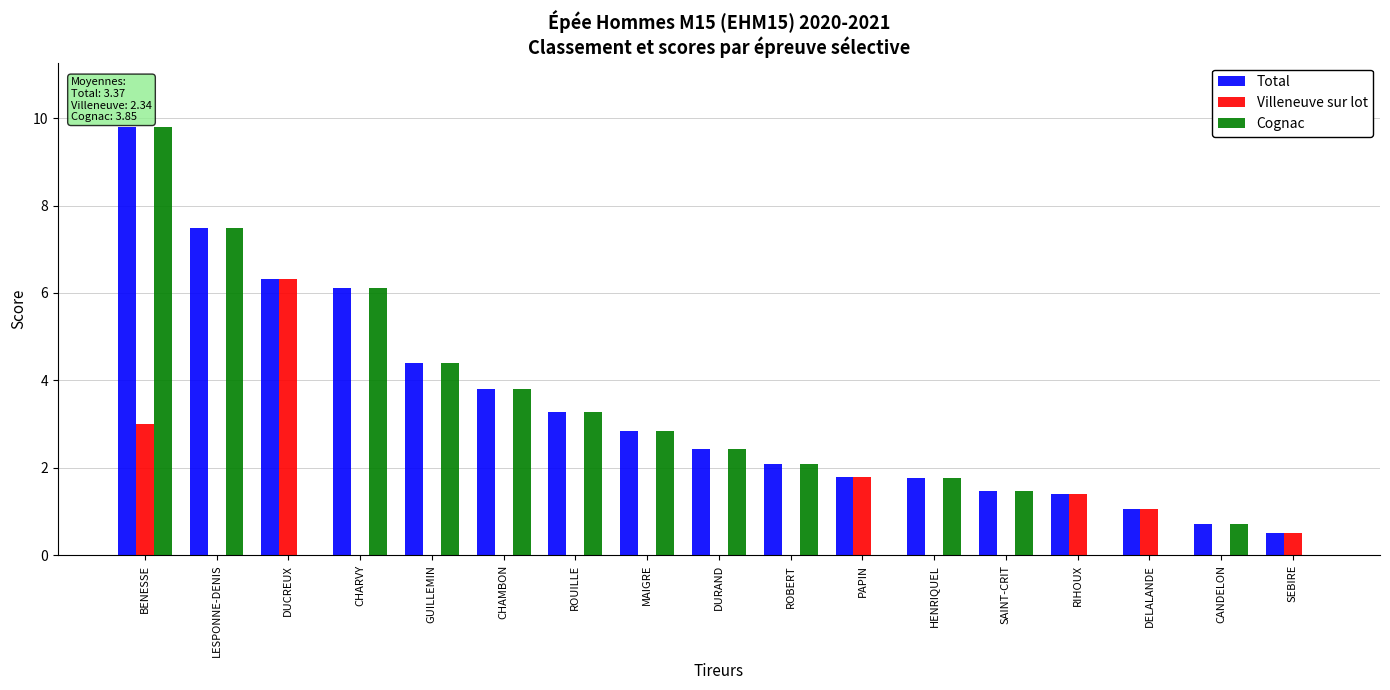

Between LESPONNE-DENIS and PAPIN, which series saw the biggest shift?

Cognac